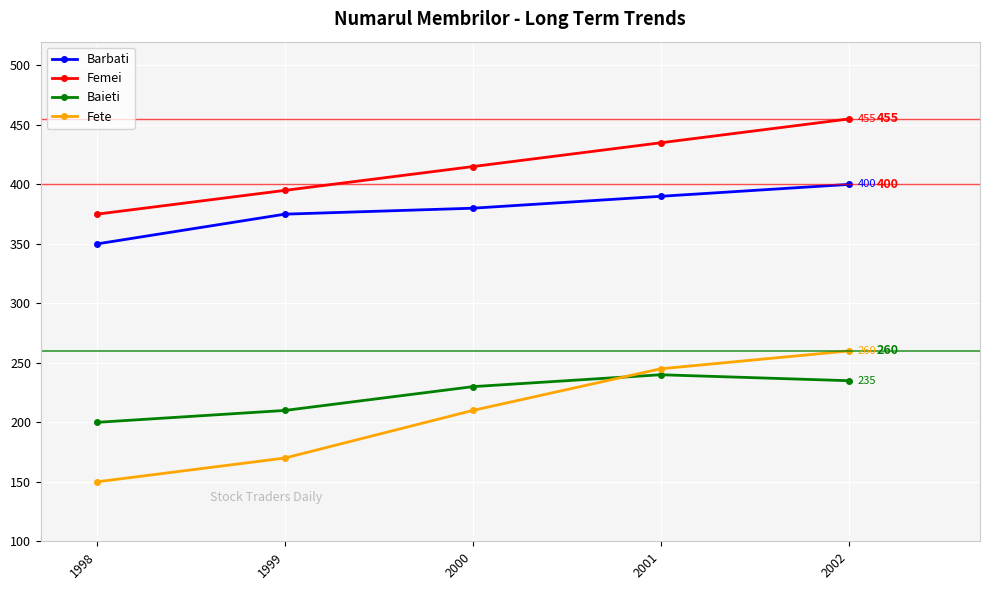

At 1999, list the series in order from smallest to largest.

Fete, Baieti, Barbati, Femei